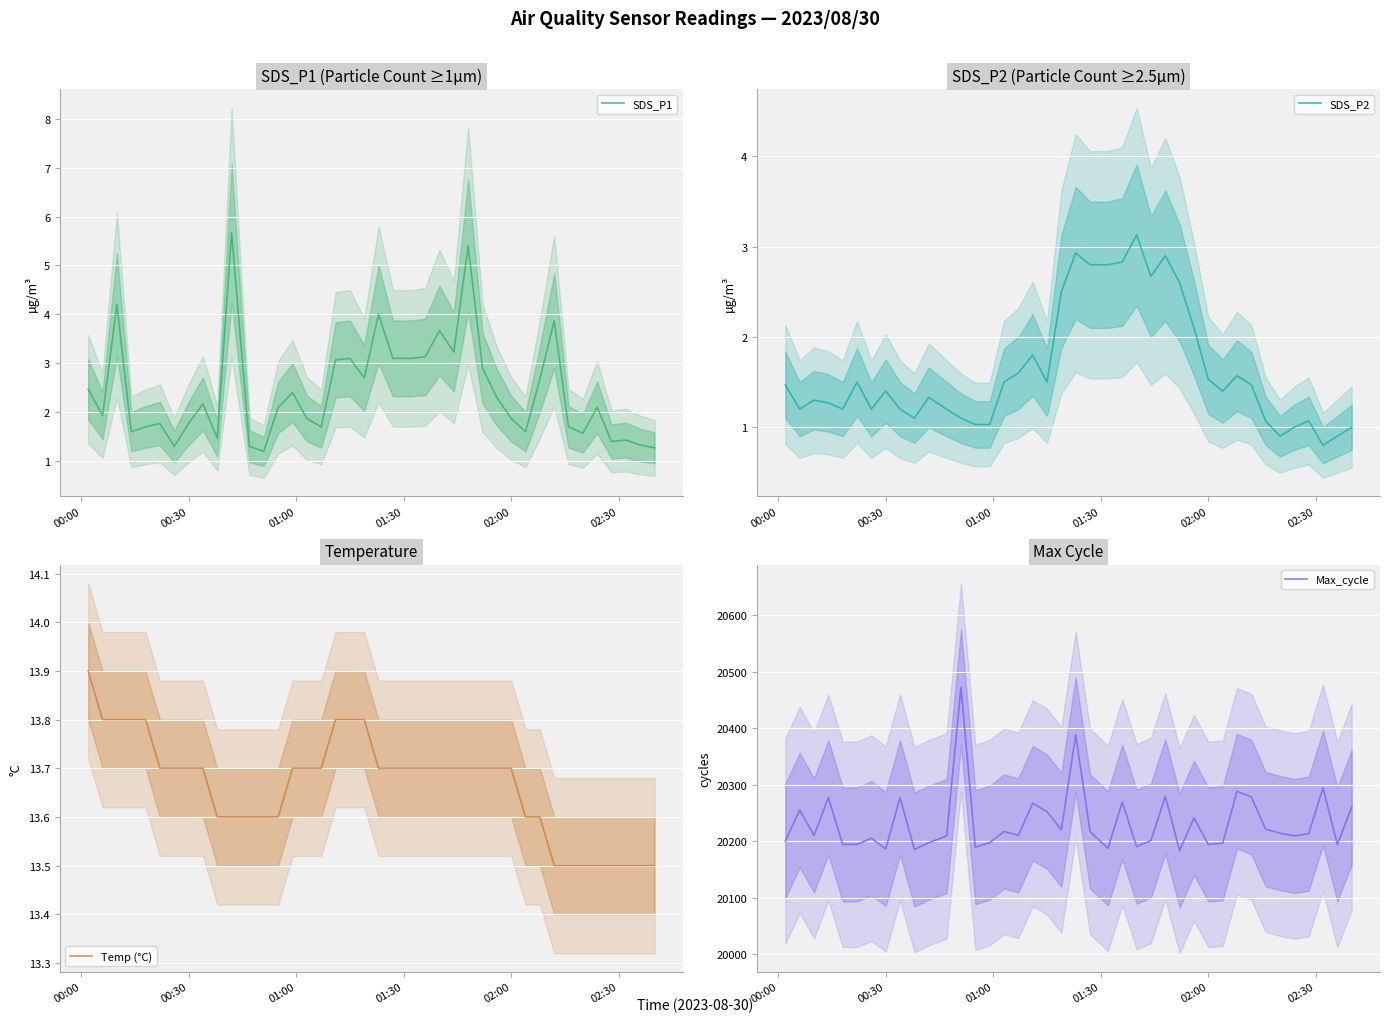

Rank the series by their maximum value, from highest to lowest.

Max_cycle, Temp (°C), SDS_P1, SDS_P2